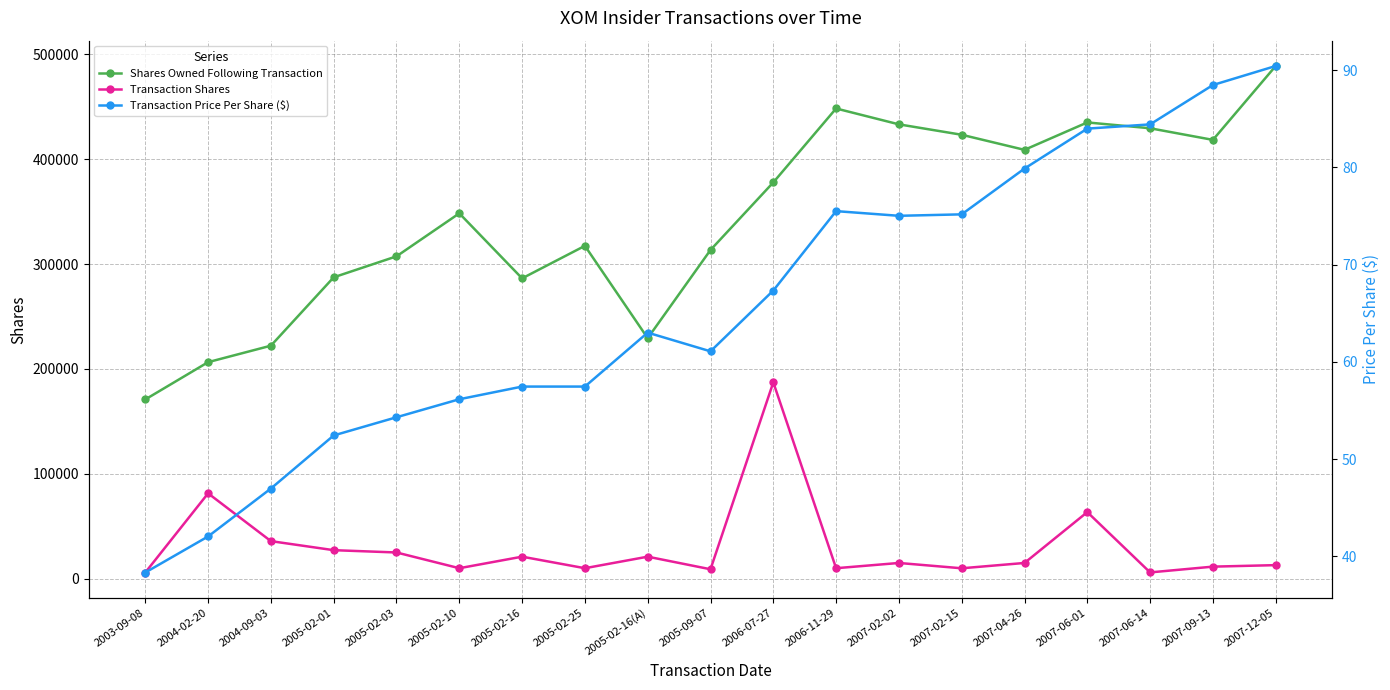

At how many categories does at least one series exceed 238702?

15